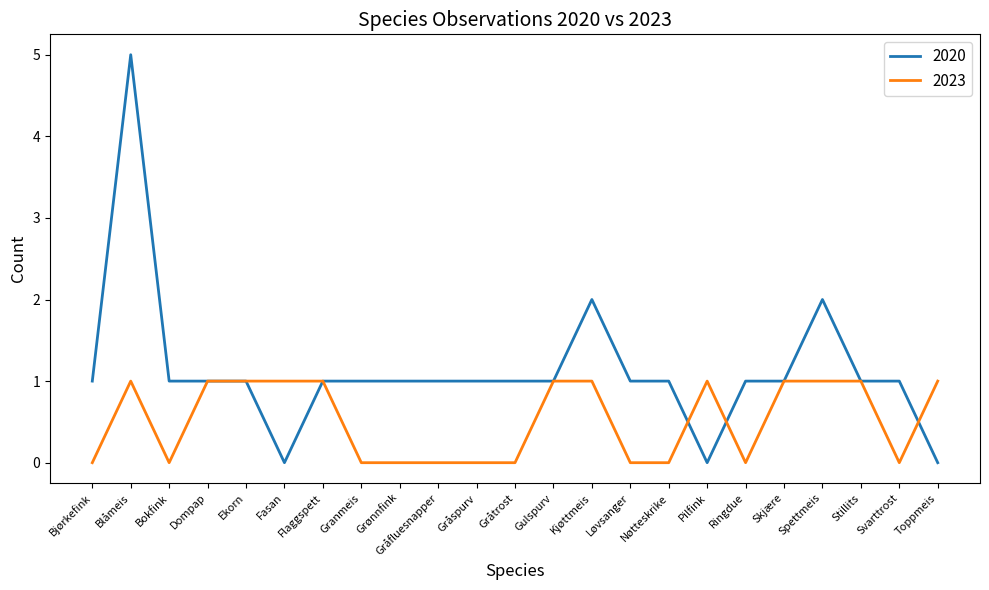

What position from the right is Nøtteskrike?

8